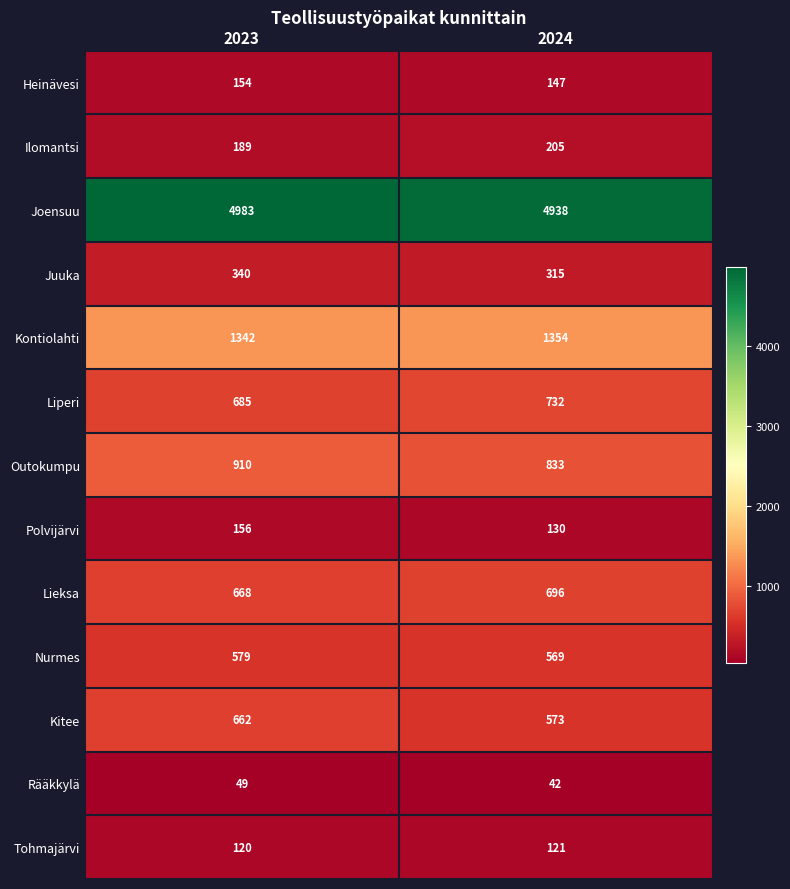

True or false: Liperi has a value of 148 at 2023.

False